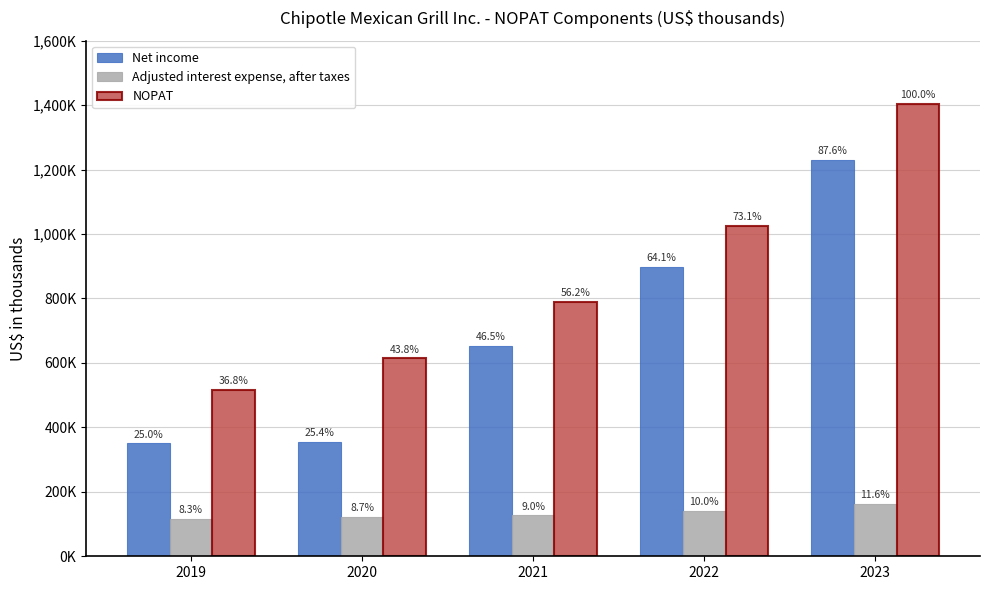

Is it true that NOPAT equals 1049083 at 2021?

False